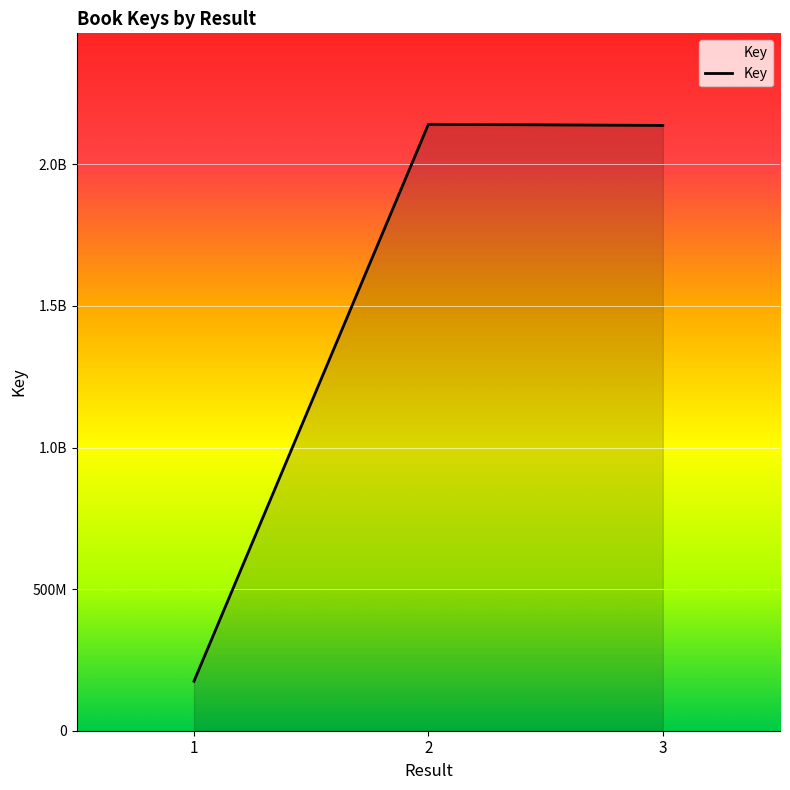

Does the chart display data point markers on the line(s)?

No